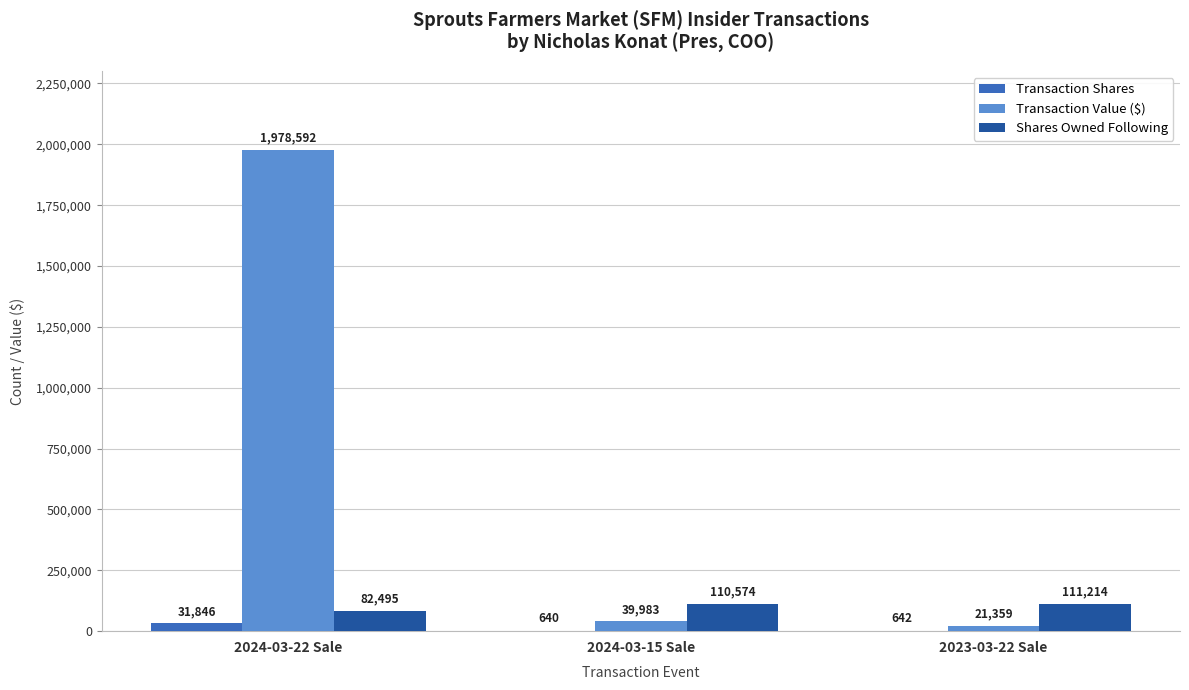

What is the highest value of the Transaction Shares series?

31846